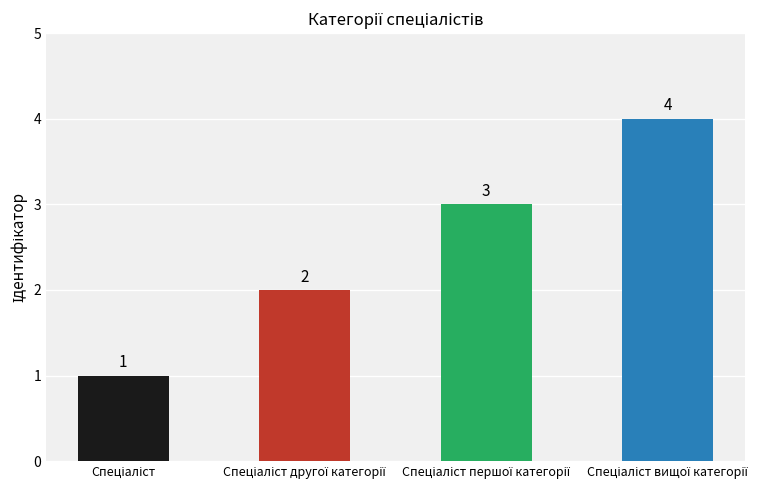

What is the greatest value displayed?

4